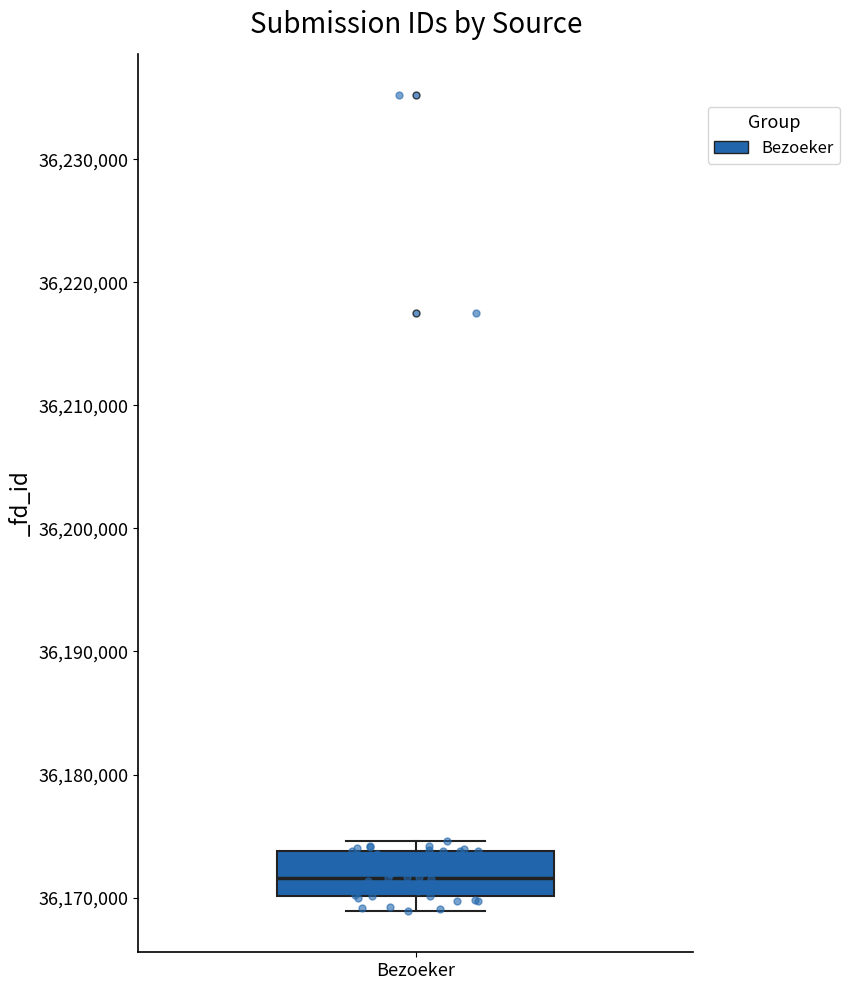

Read this box plot against the y-axis: the position of the median line, the range covered by the box, and the ends of both whiskers. The values are not printed on the chart, so give them approximately, as read against the axis.

median 36172000, box 36170000 to 36174000, whiskers 36169000 to 36175000